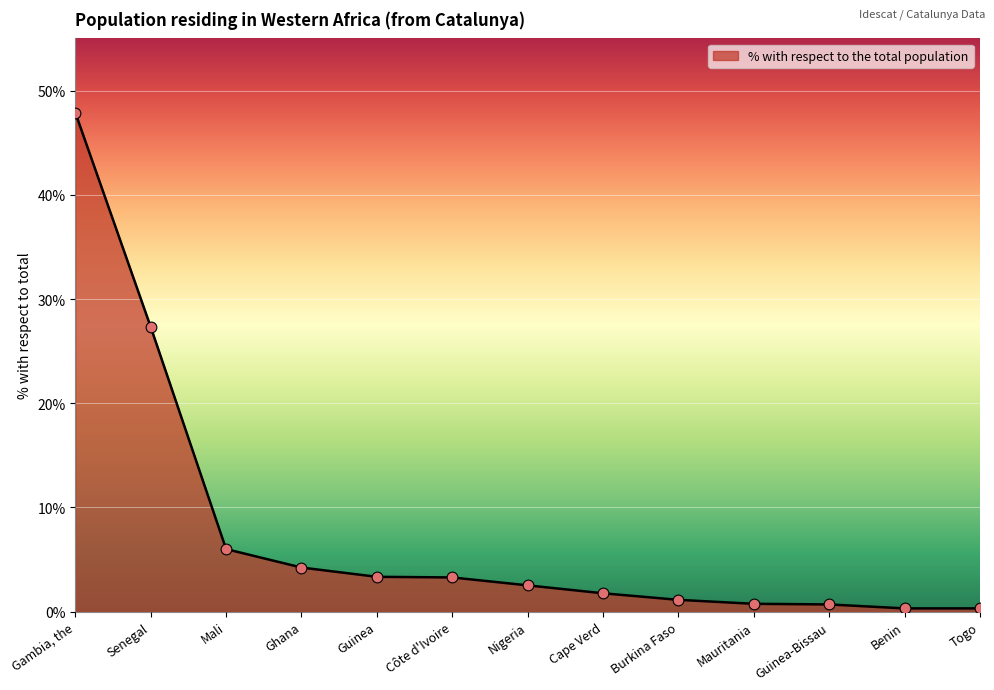

Which has a higher value, Guinea or Guinea-Bissau?

Guinea